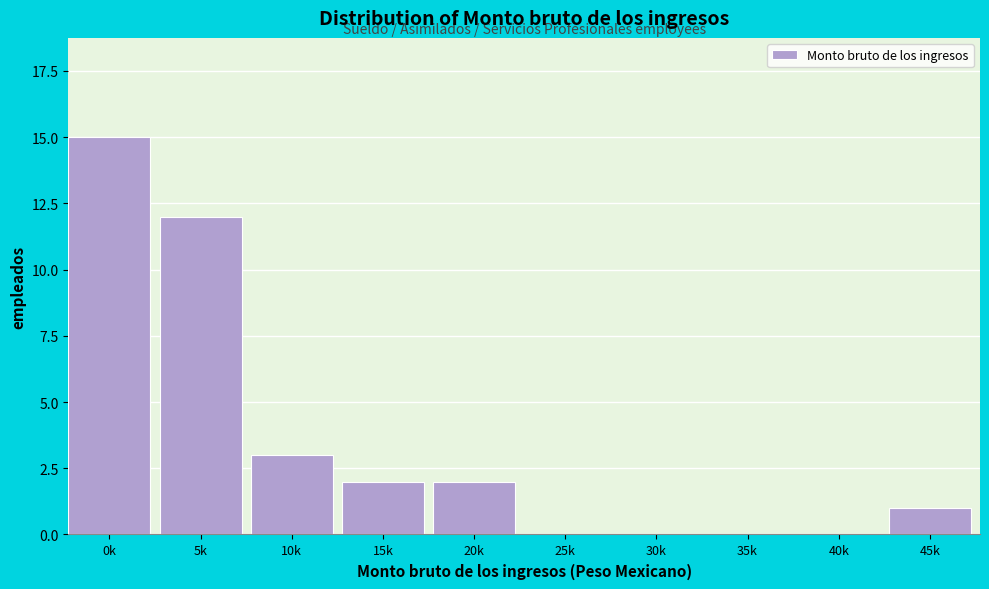

Reading left to right, transcribe all the data shown in this chart.

0k=15	5k=12	10k=3	15k=2	20k=2	25k=0	30k=0	35k=0	40k=0	45k=1